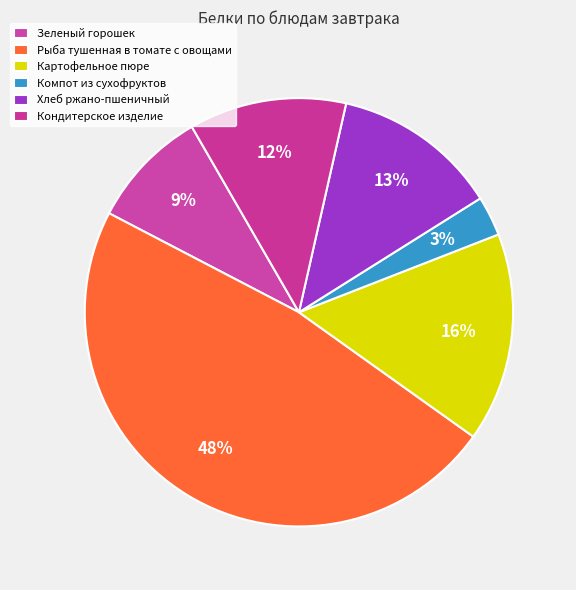

Which has a higher value, Хлеб ржано-пшеничный or Компот из сухофруктов?

Хлеб ржано-пшеничный